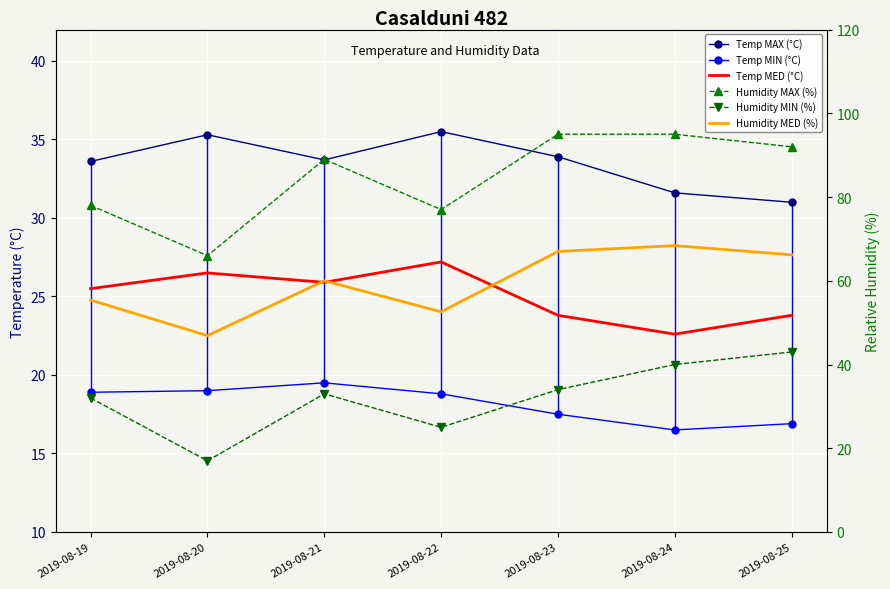

True or false: Temp MAX (°C) and Humidity MIN (%) cross at least once.

True